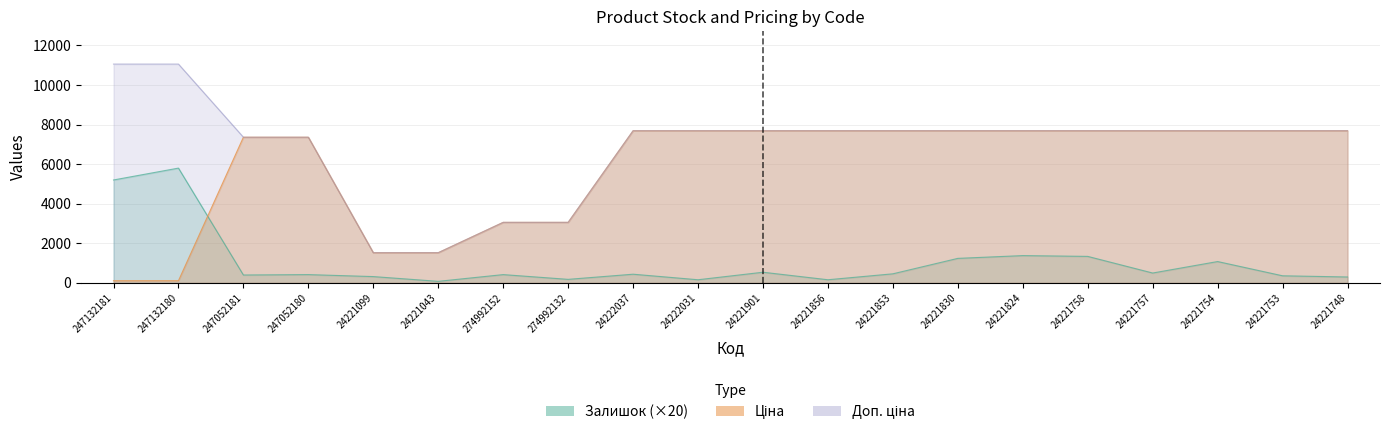

True or false: Залишок and Доп. ціна intersect in this chart.

False